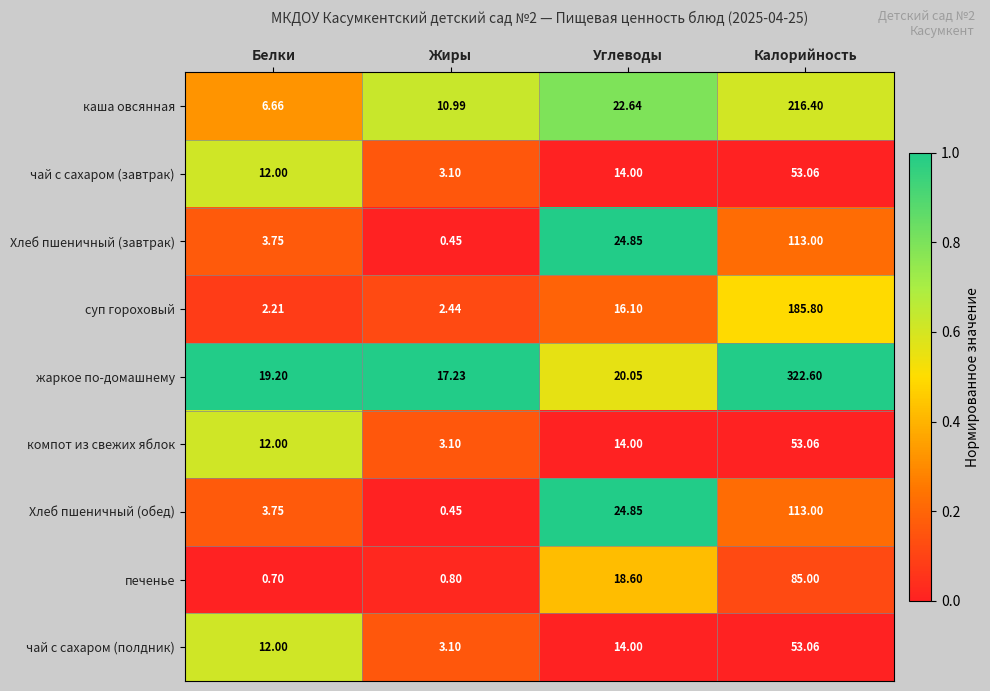

List the labels in order of чай с сахаром (завтрак) value, smallest first.

Жиры, Белки, Углеводы, Калорийность